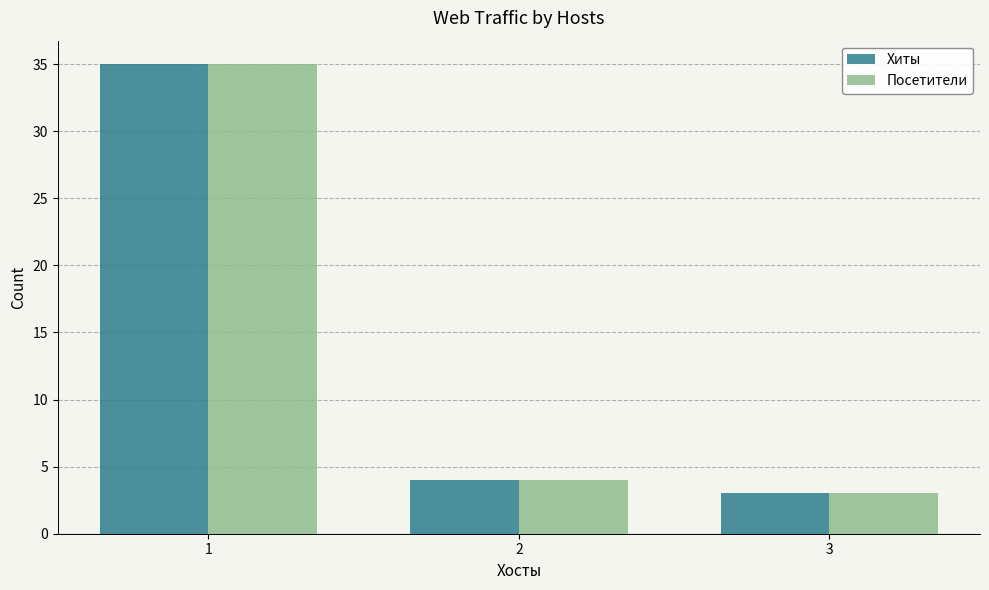

What are all the series names shown in the legend?

Хиты, Посетители